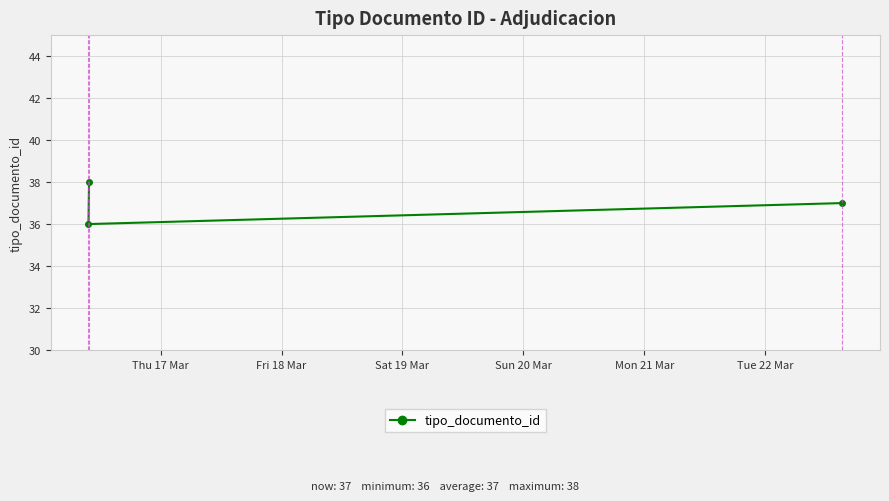

What is the value of the 1st point from the left?

36